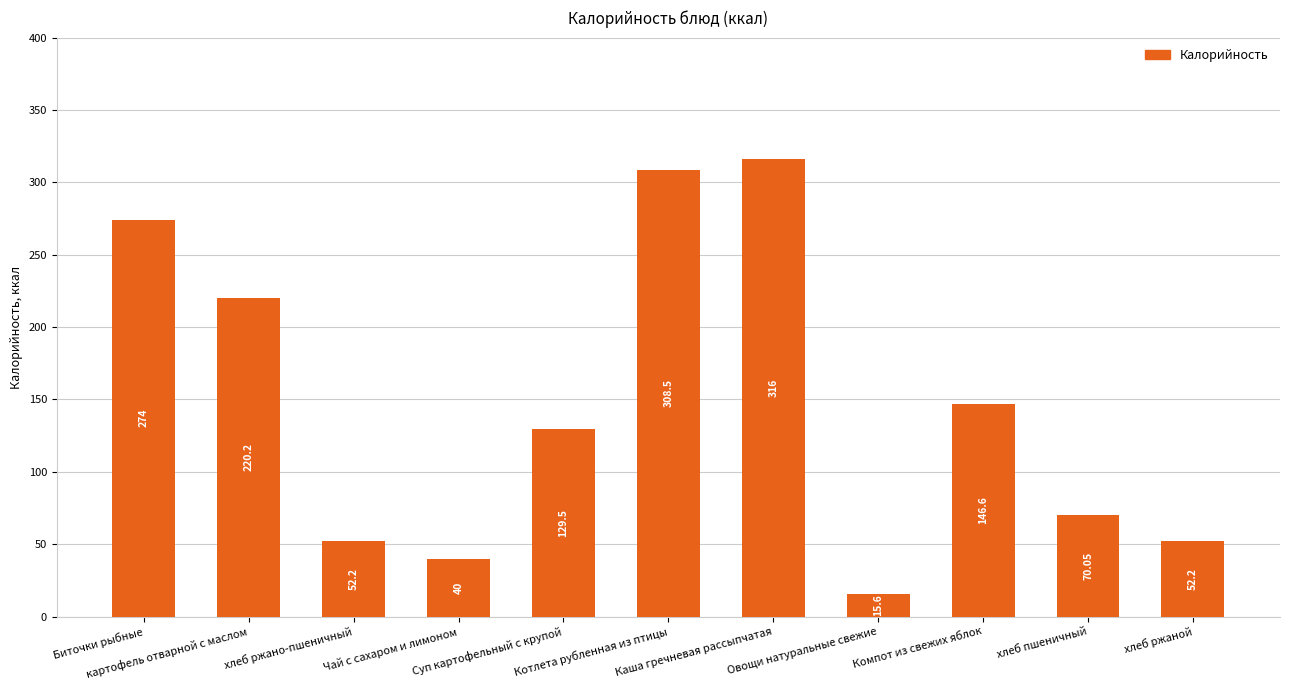

What is the label of the 5th bar from the left?

Суп картофельный с крупой